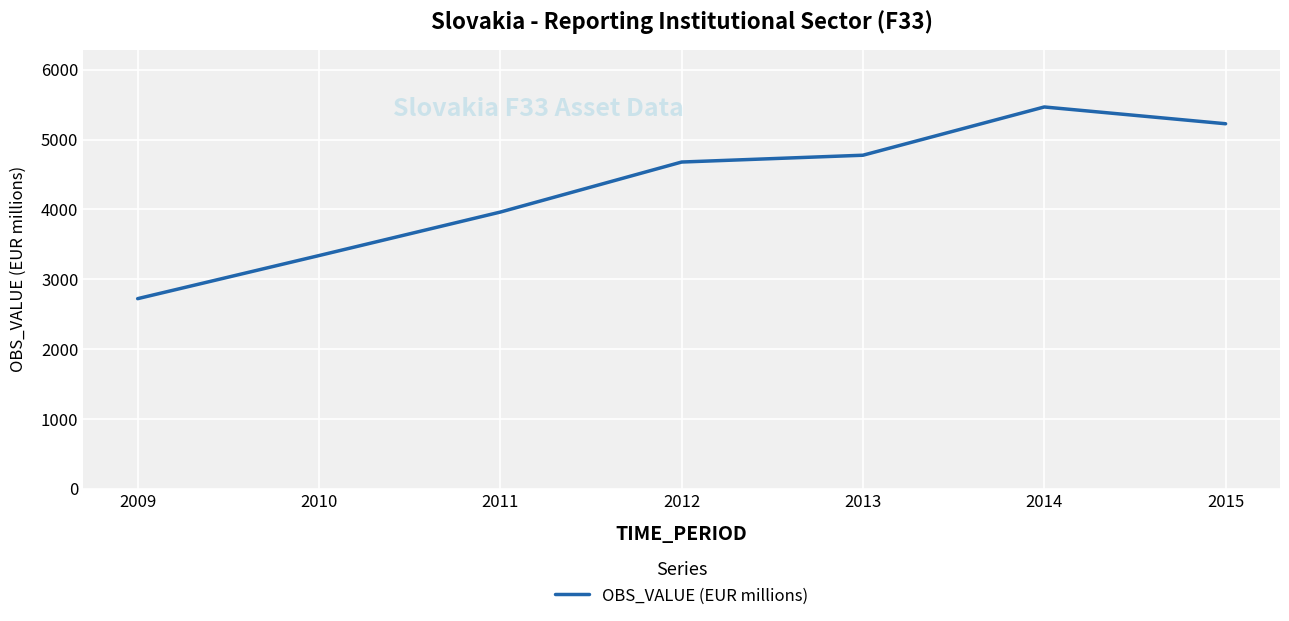

What is the ratio of the value at 2014 to the value at 2009?

2.0